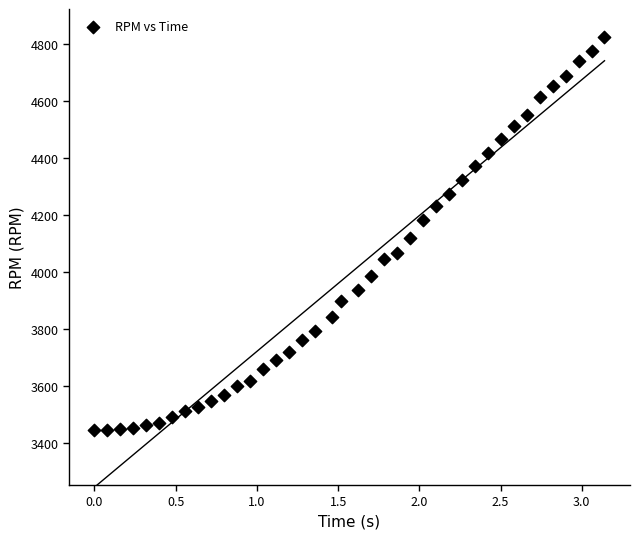

What is the range of Y values (max minus min)?

1381